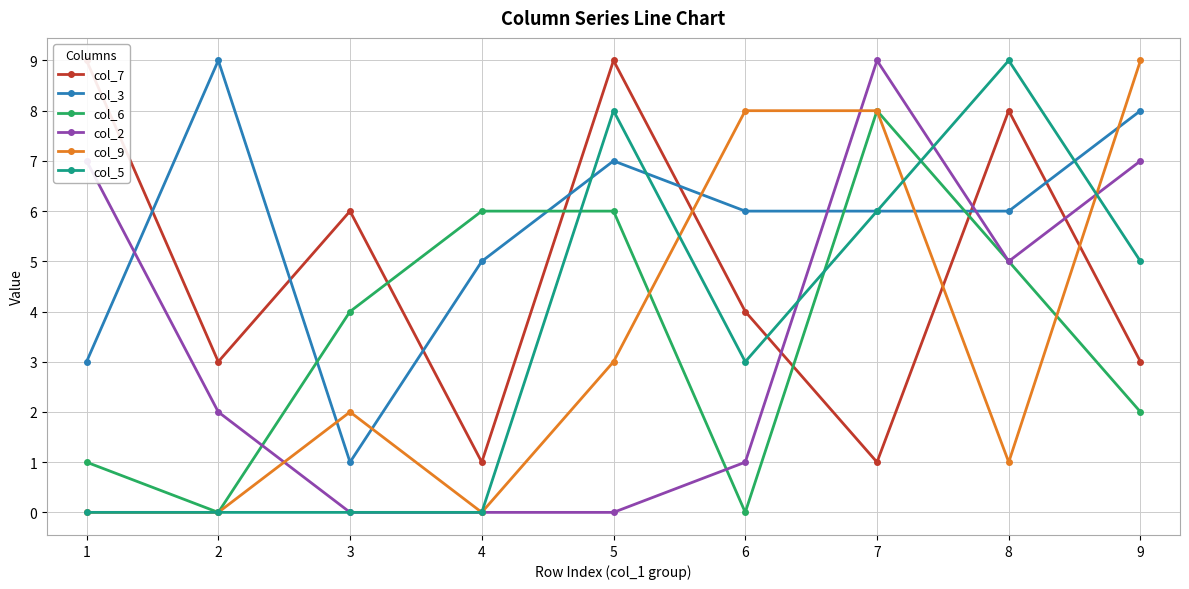

Rank the series by their maximum value, from highest to lowest.

col_7, col_3, col_2, col_9, col_5, col_6